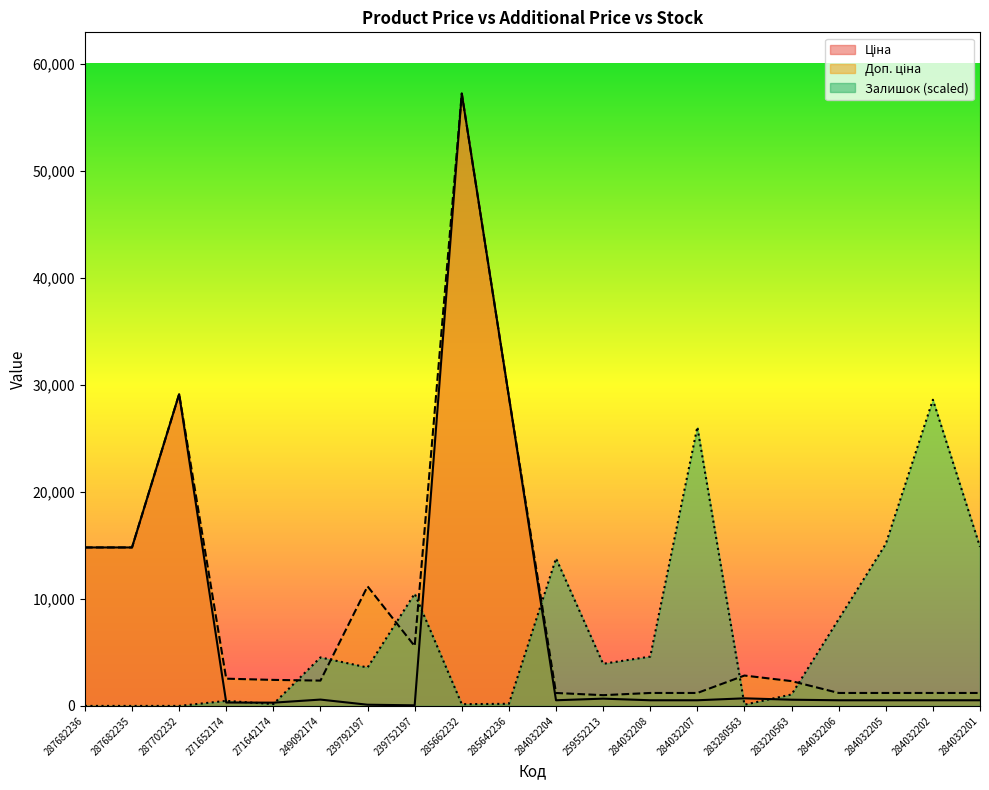

Where is Залишок nearest to the value 14314?

284032204